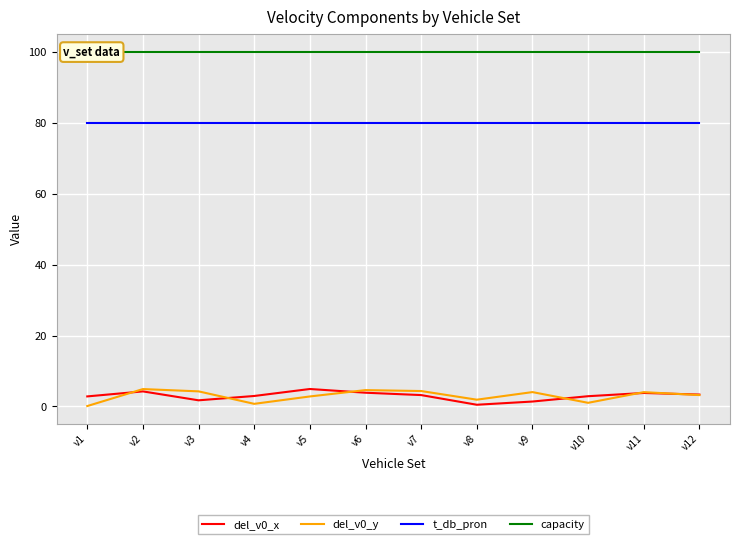

What is the lowest value of the capacity series?

100.0